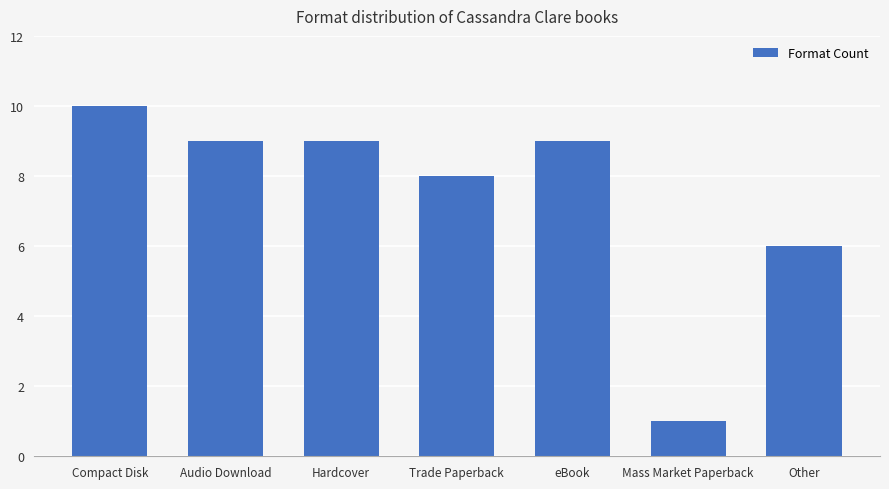

Reading right to left, transcribe all the data shown in this chart.

6	1	9	8	9	9	10